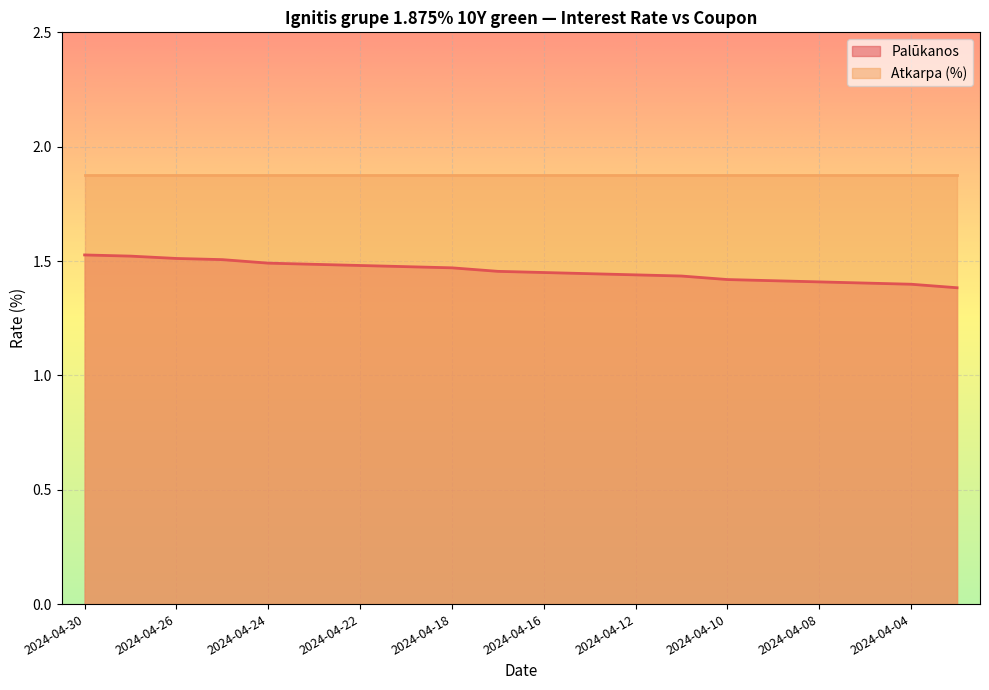

Does the chart display data point markers on the line(s)?

No